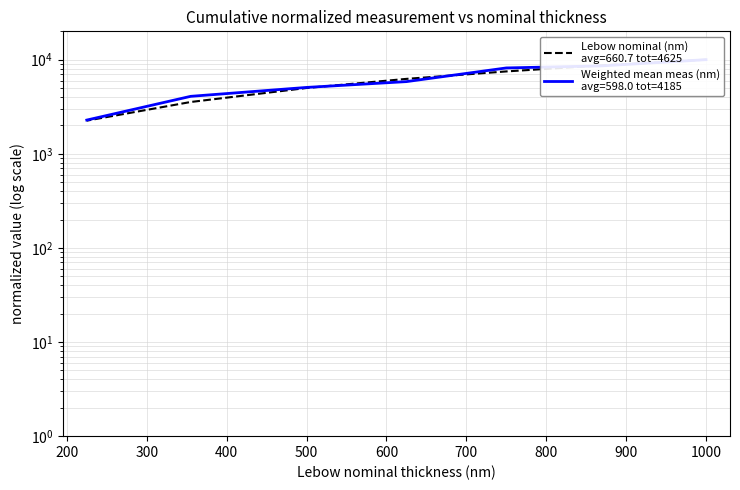

Does the chart display data point markers on the line(s)?

No